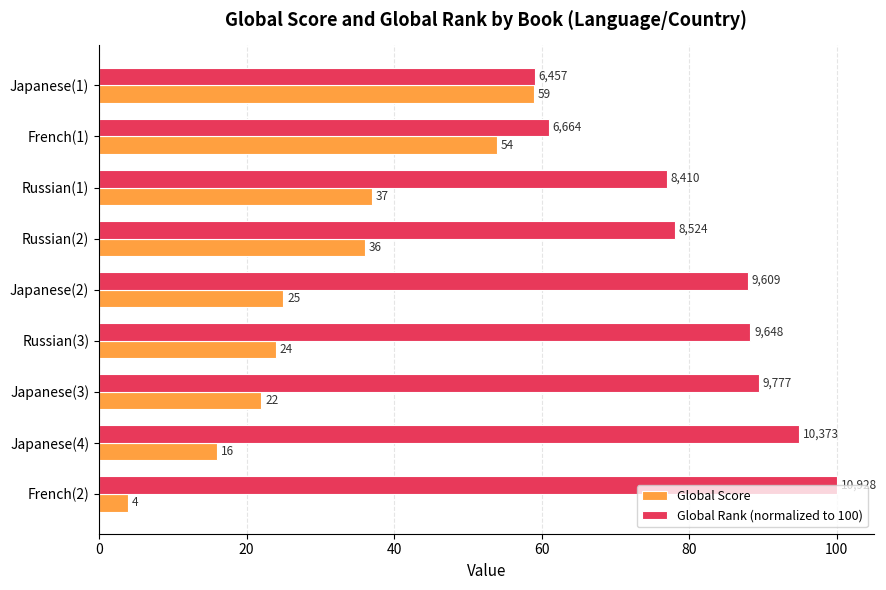

What is the difference between the maximum and minimum values in the Global Score series?

55.0